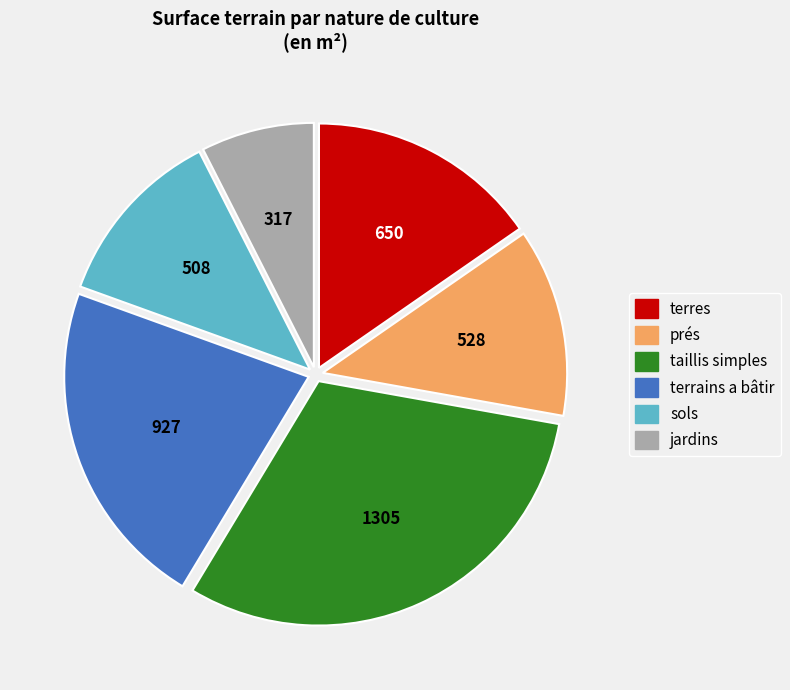

What is the smallest slice in the pie chart?

jardins